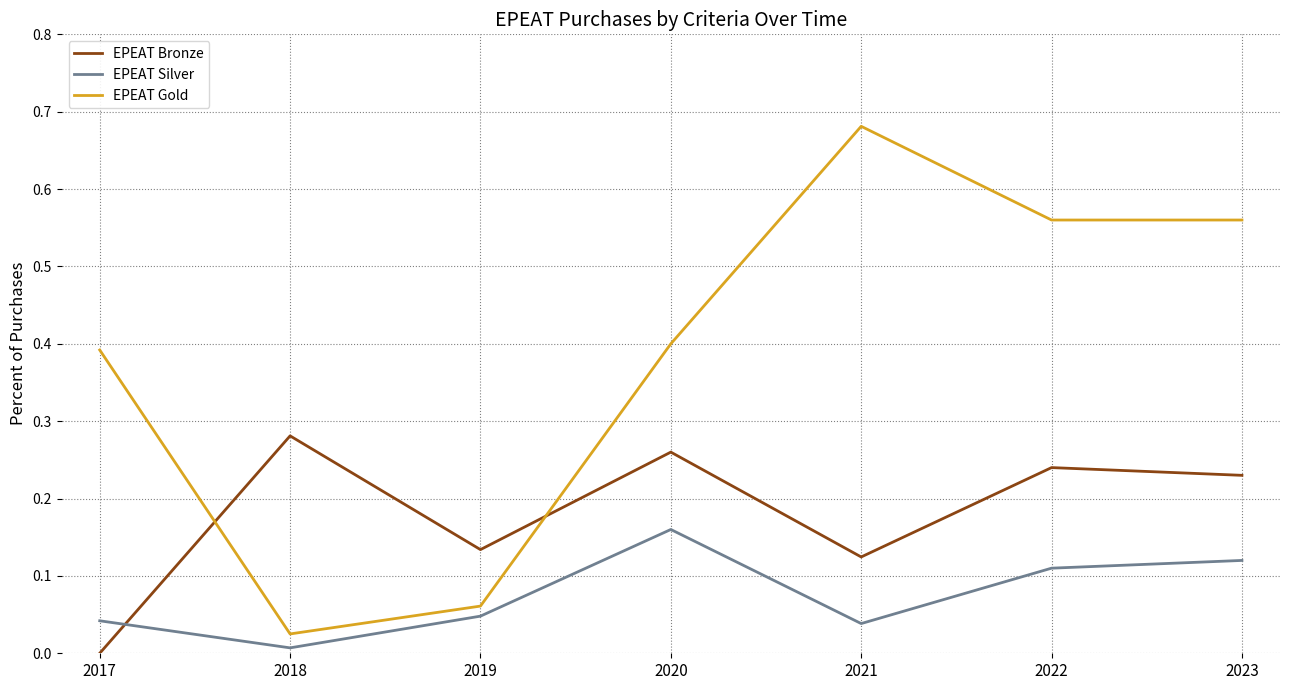

Count the number of data series in this chart.

3